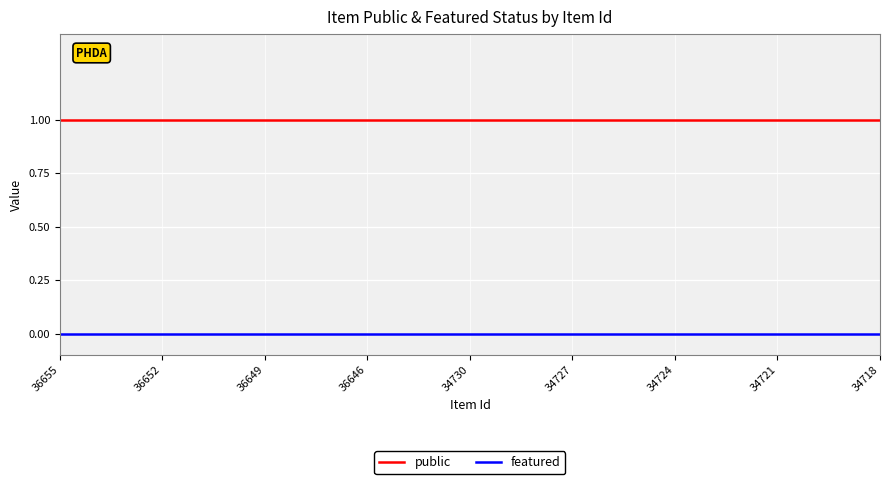

Which series has the largest total across all categories?

public